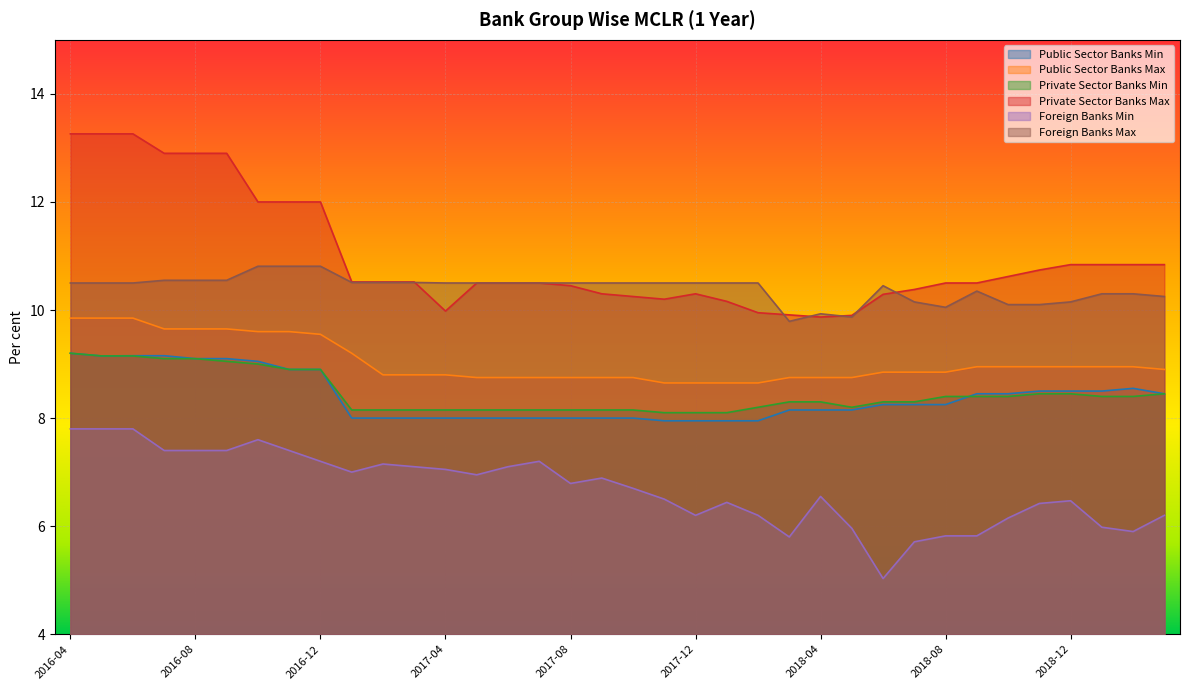

True or false: Public Sector Banks Max and Foreign Banks Max intersect in this chart.

False